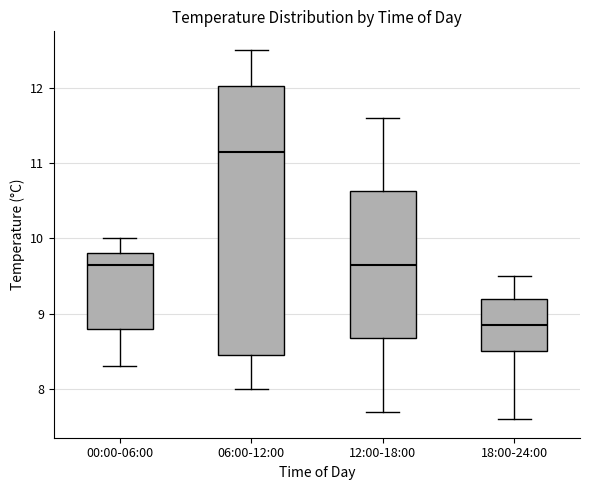

Which box has the lowest median line?

18:00-24:00